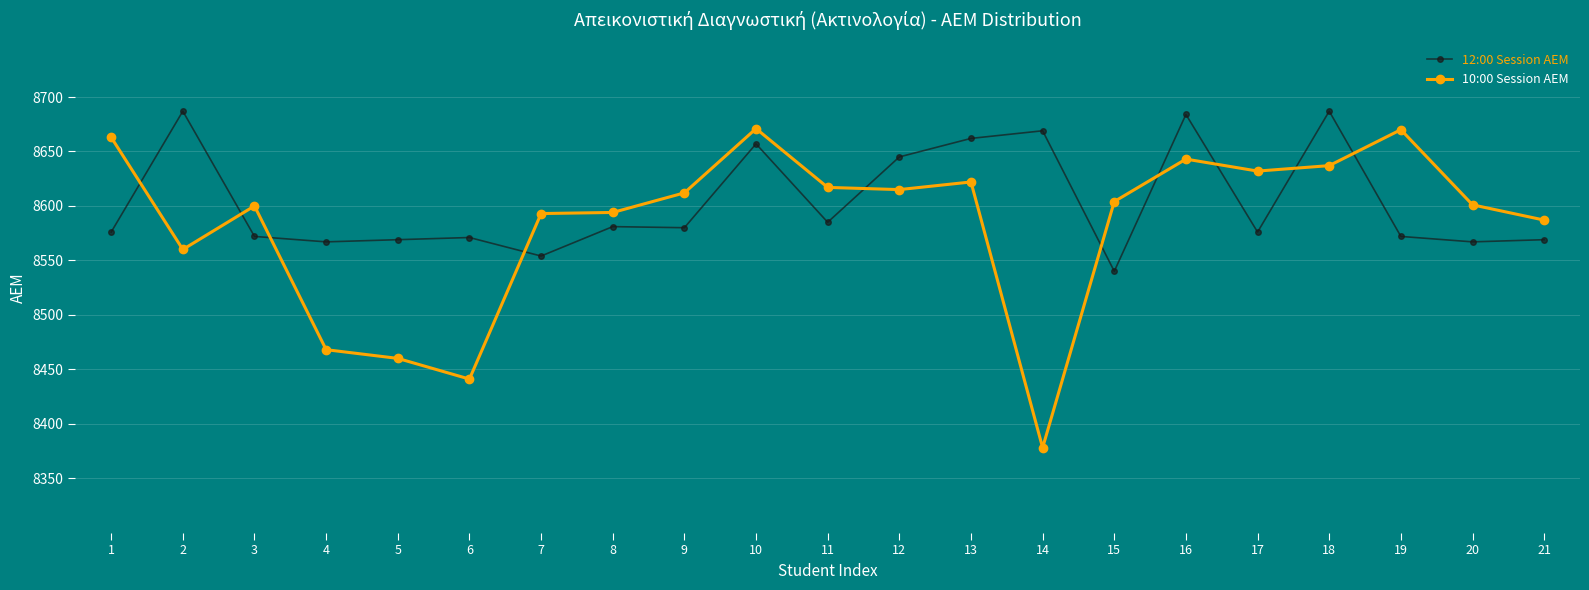

What is the sum of all 12:00 Session AEM values?

180670